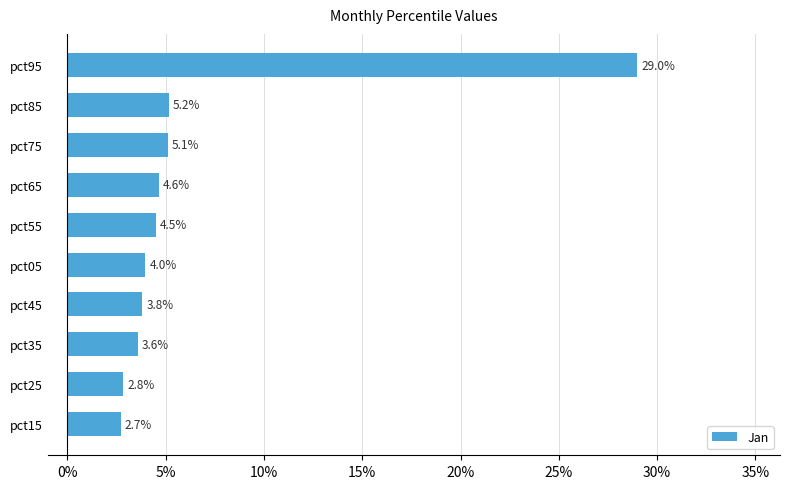

Count the values in the range 0 to 1.

10